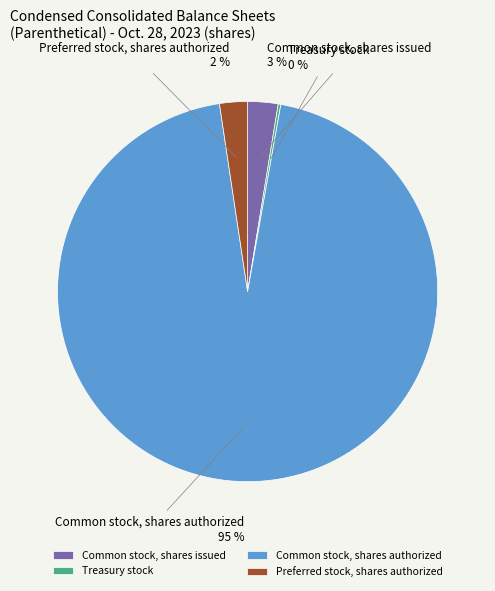

To the nearest percent, what is the combined percentage of Common stock, shares issued and Preferred stock, shares authorized?

5%